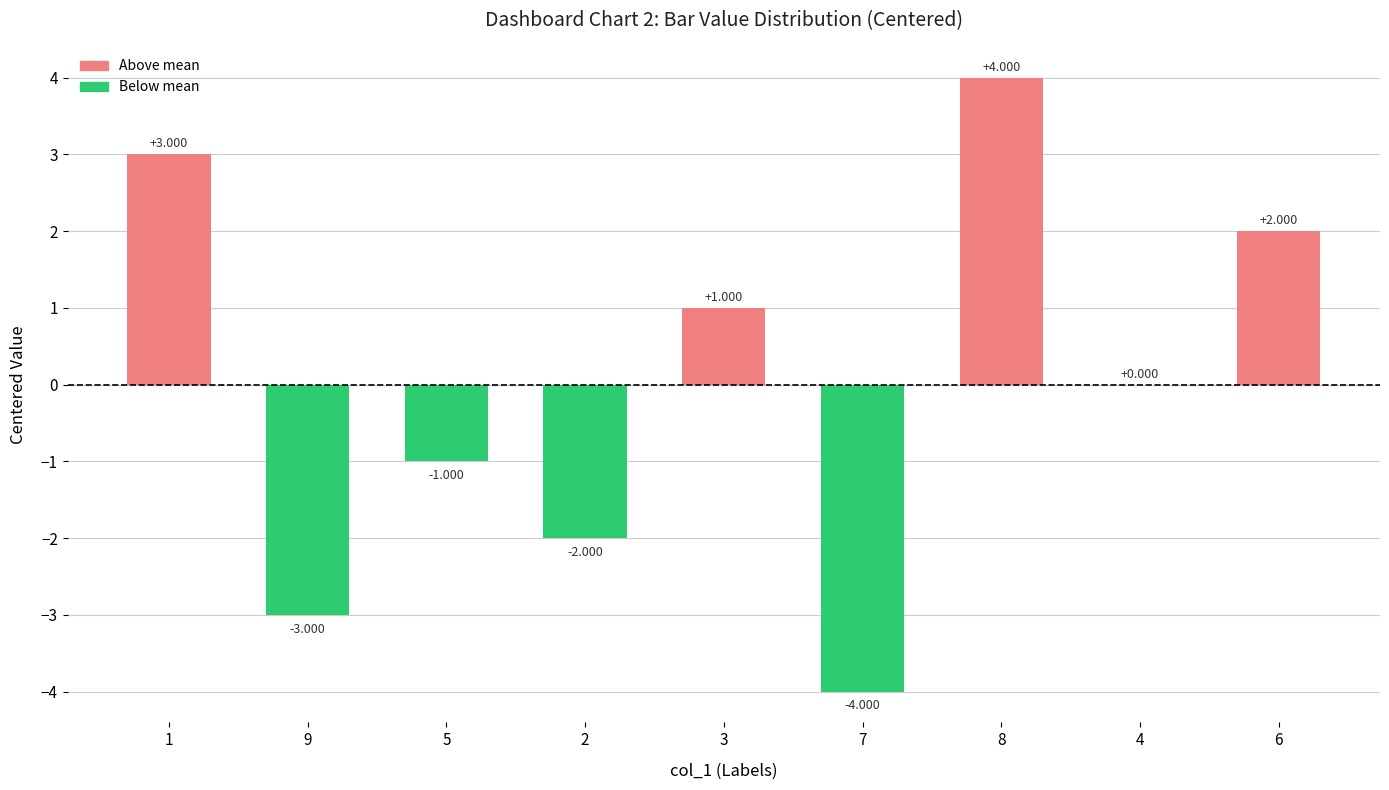

Where is the data nearest to the value 0?

4